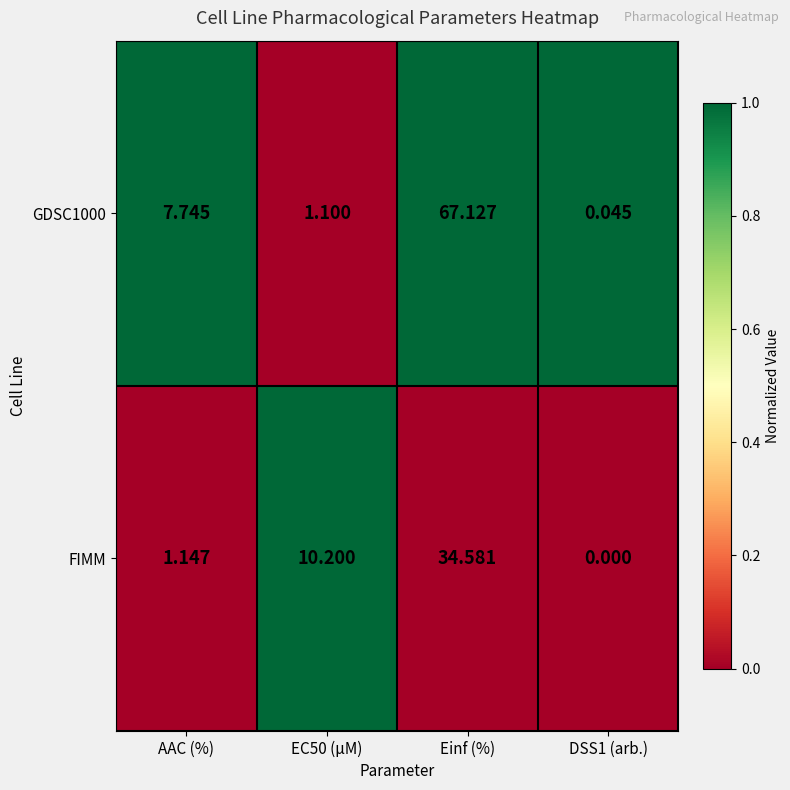

Rank the series by their maximum value, from highest to lowest.

GDSC1000, FIMM